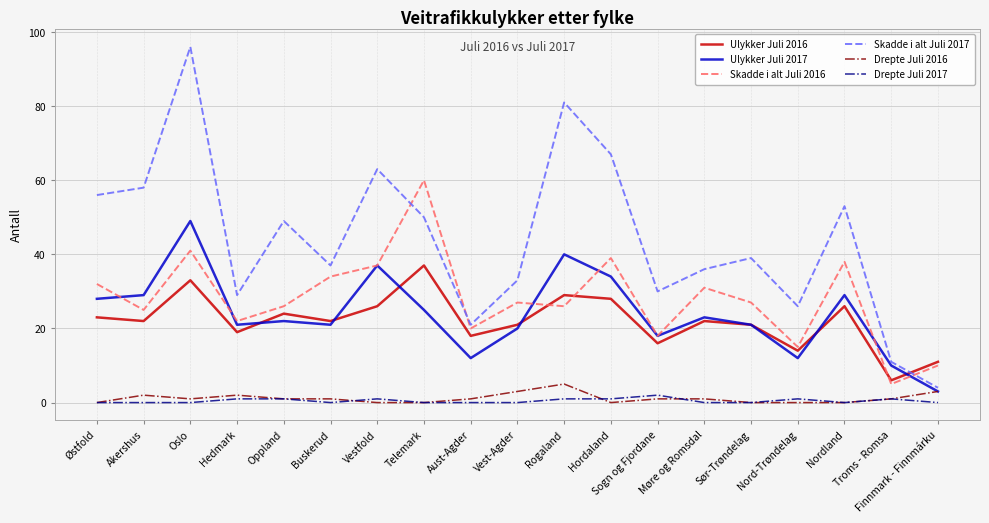

Which category has the highest value across all series?

Oslo